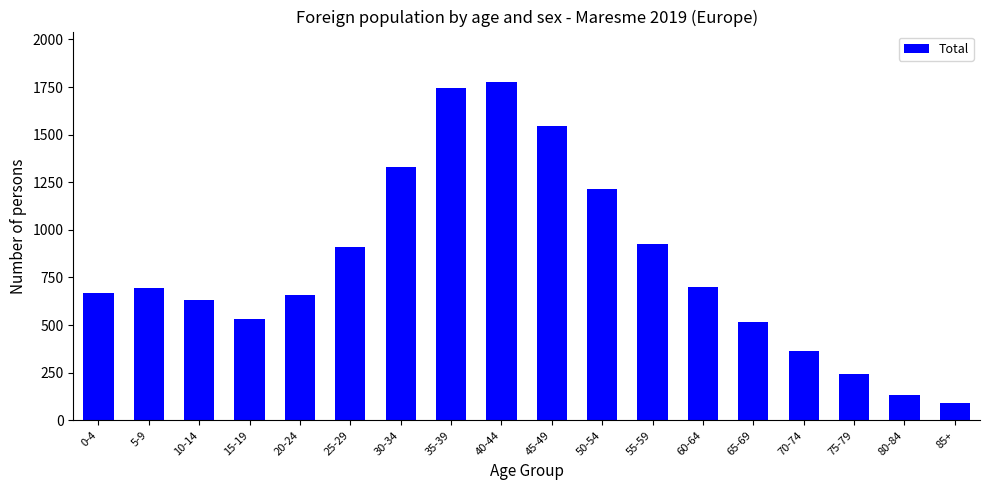

What is the maximum value shown in the chart?

1775